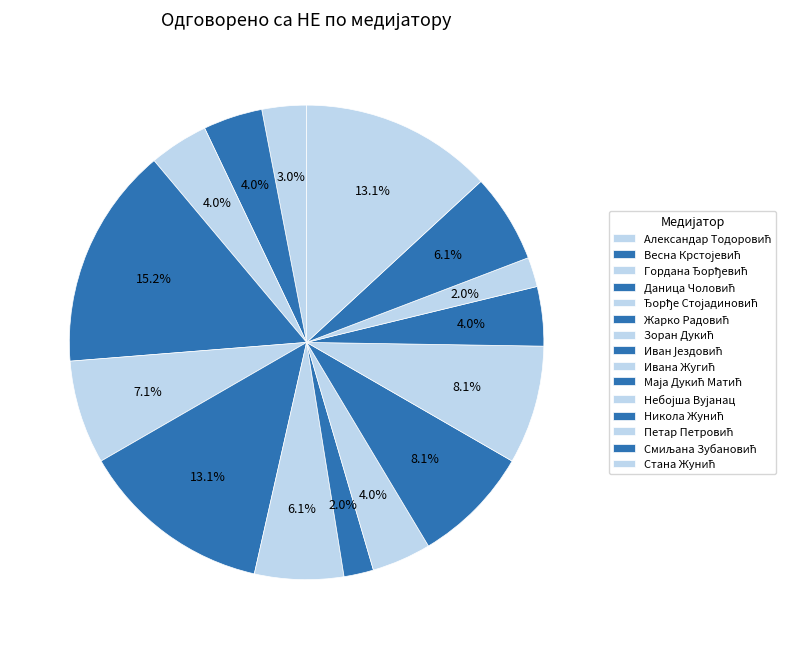

How many segments does this pie chart have?

15